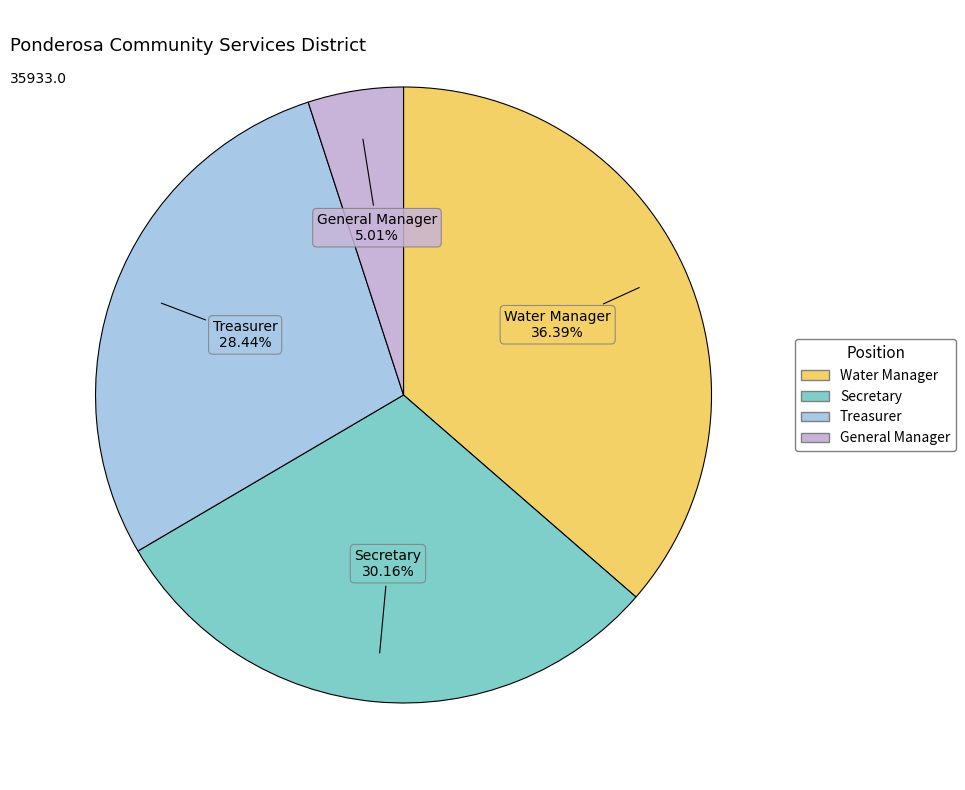

Is there a majority slice in this chart?

No